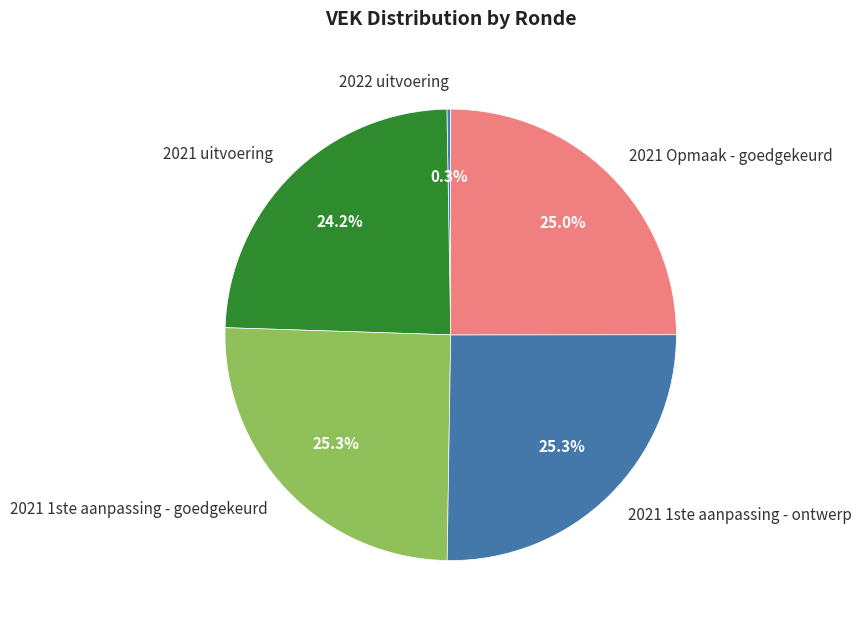

How much of the chart is everything except 2021 uitvoering?

75.8%